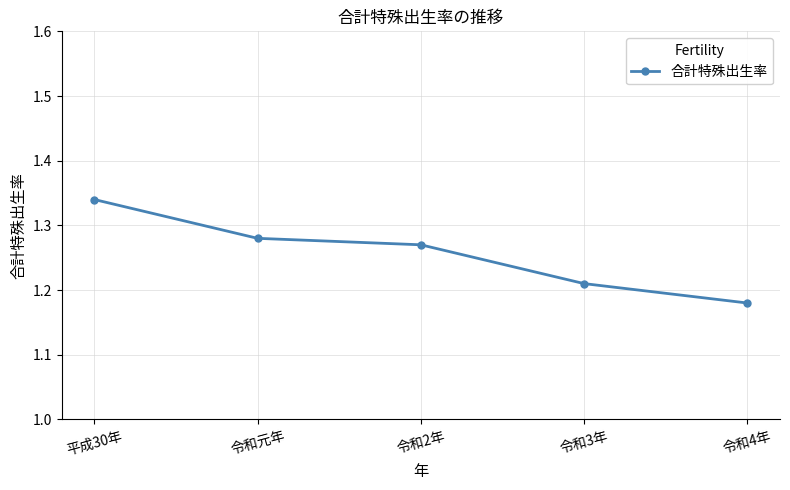

Is it true that the value at 平成30年 is 0.9?

False